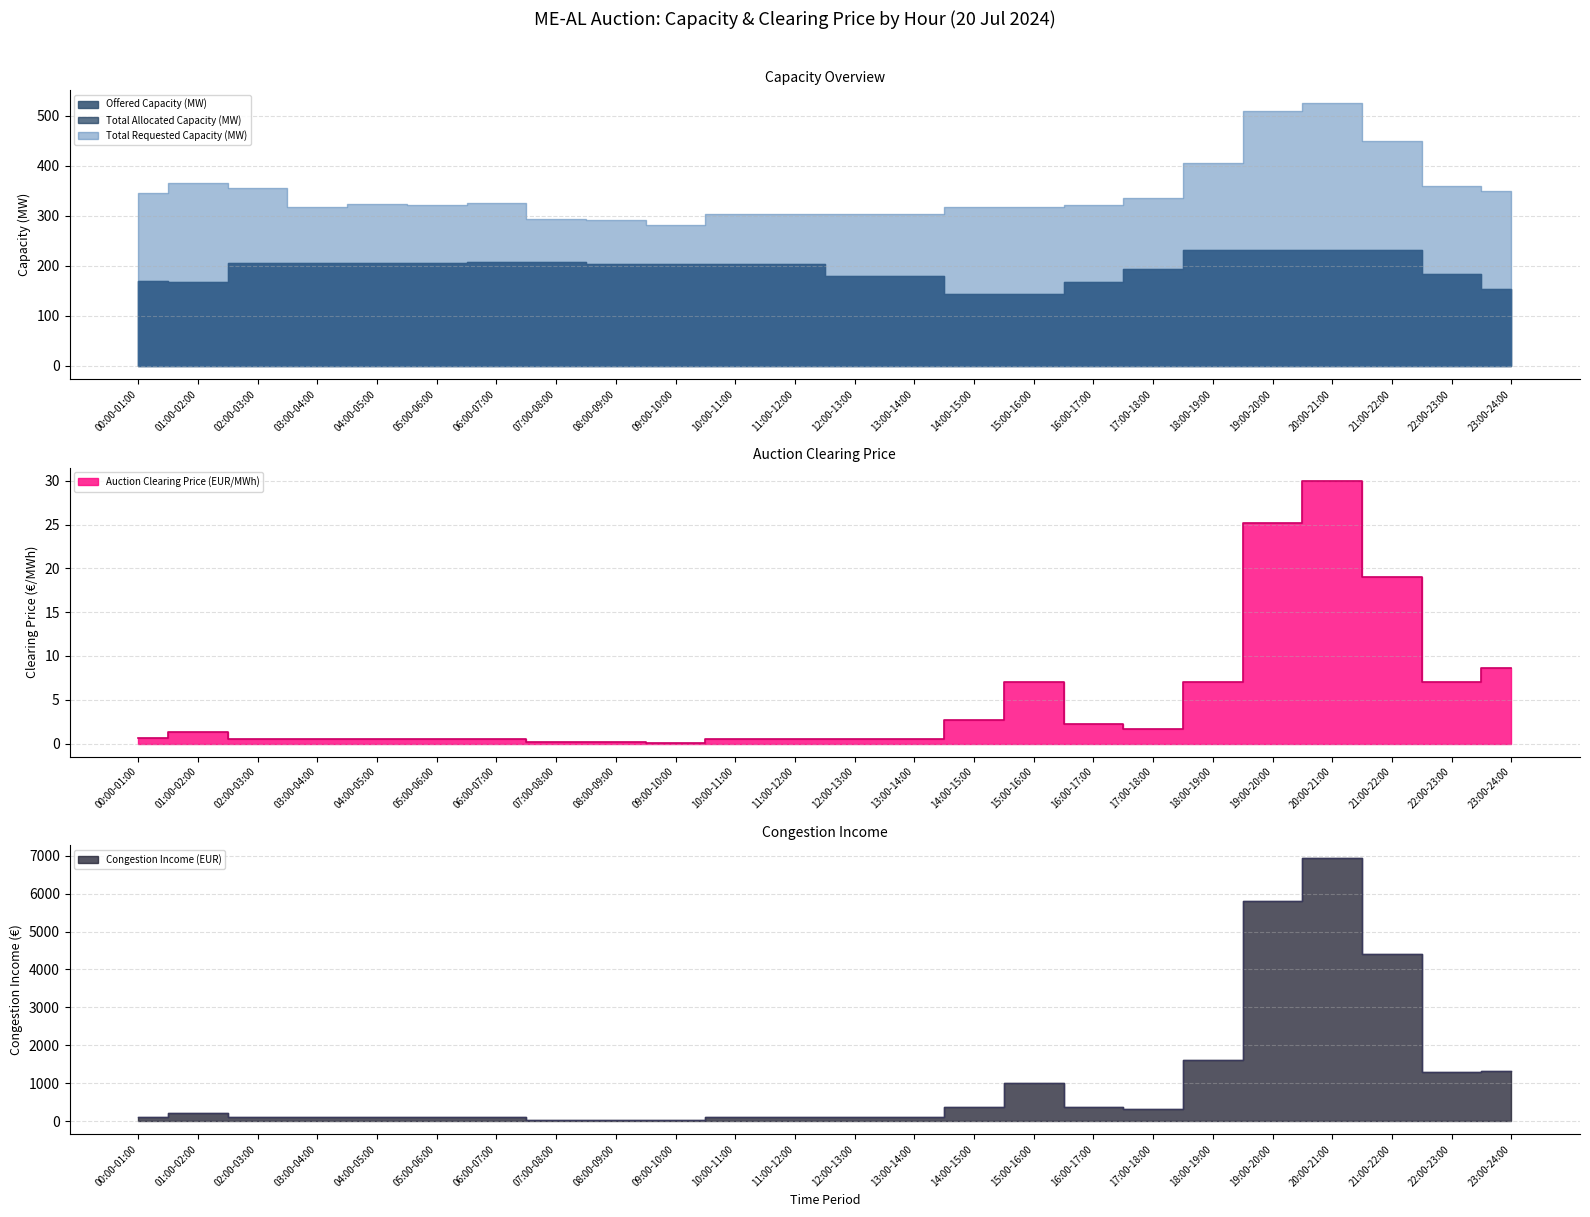

What is the sum of the Auction Clearing Price (EUR/MWh) values at 19:00-20:00 and 06:00-07:00?

25.7